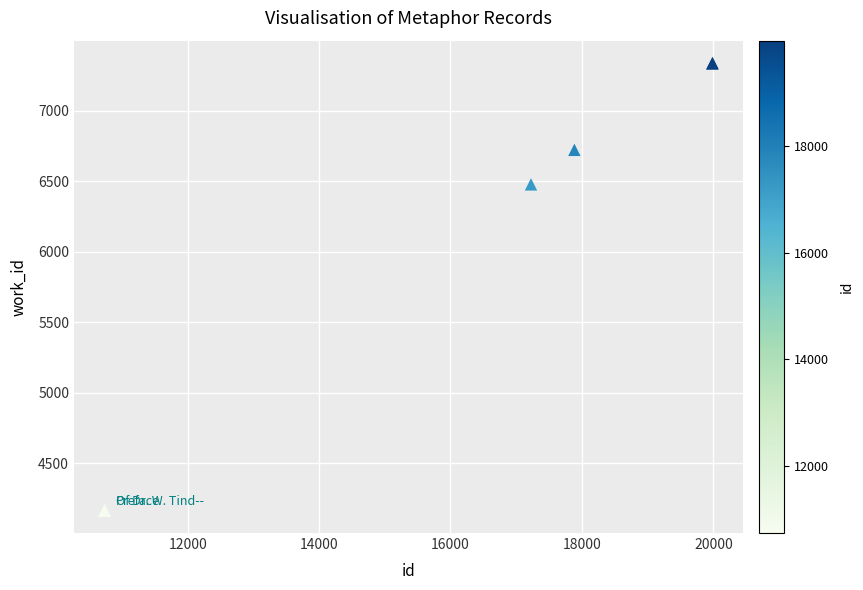

What Y value in the scatter plot is closest to 5750?

6478